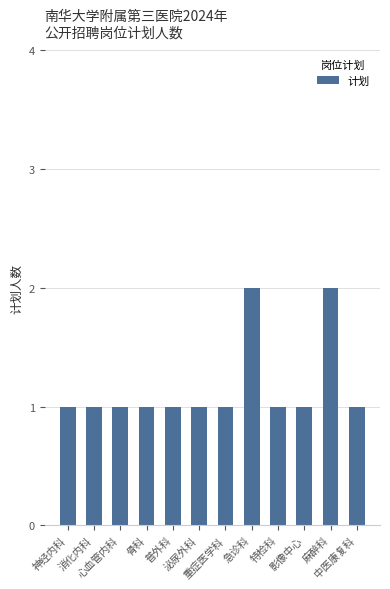

What is the value of the 9th bar from the left?

1